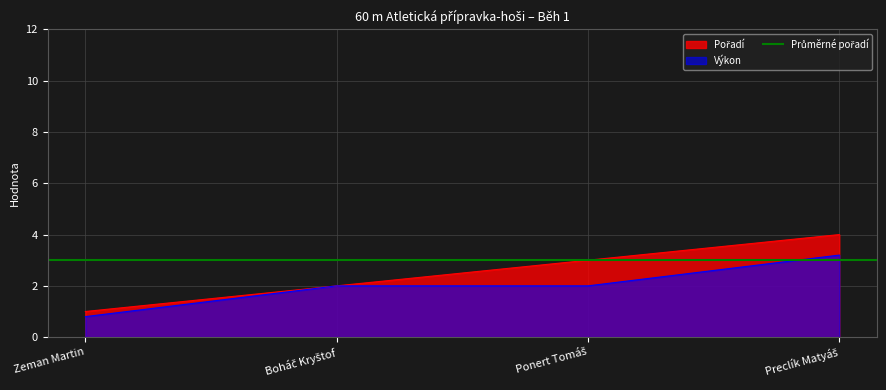

Read the Výkon value at Preclík Matyáš.

3.2